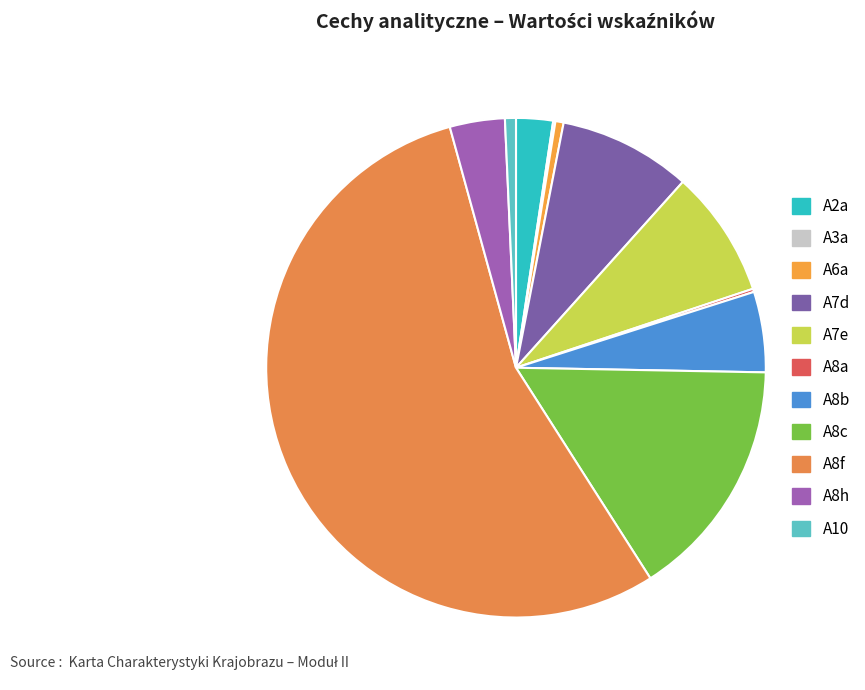

The A2a slice represents 2% of the pie. True or false?

True